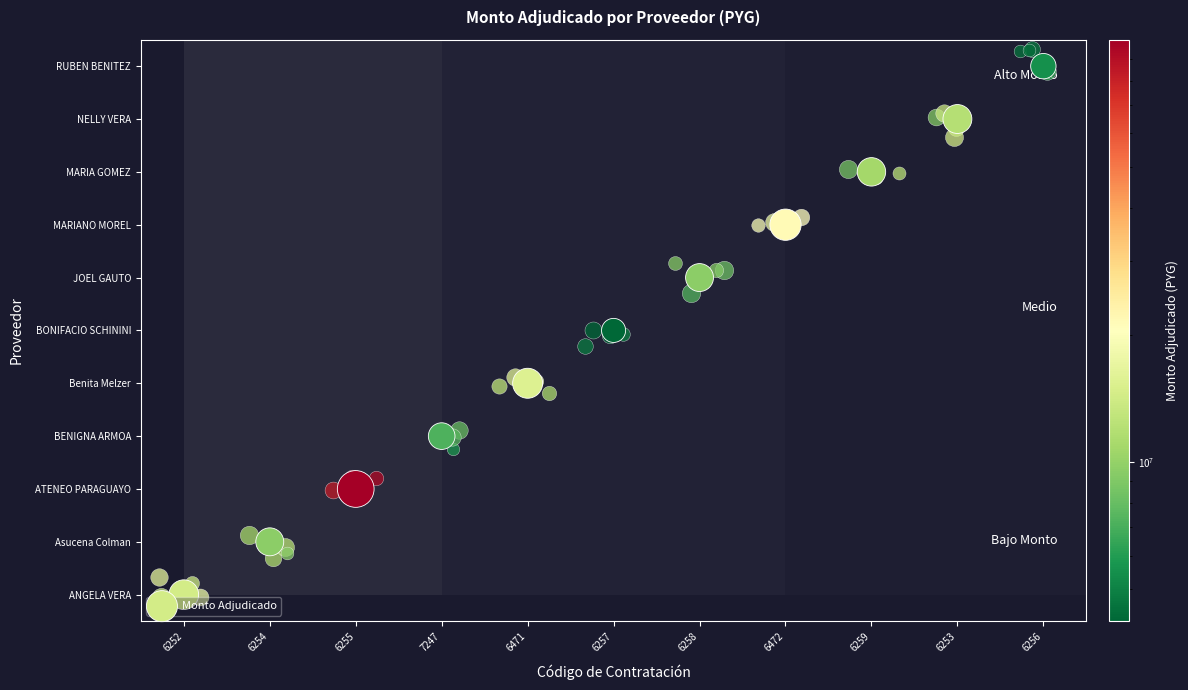

How many values are between 2 and 8?

7